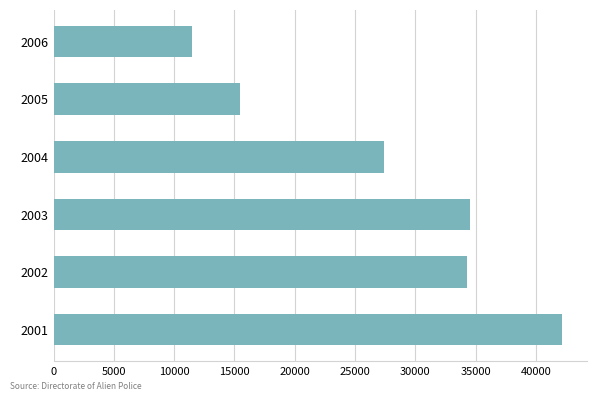

What is the ratio of the value at 2005 to the value at 2002?

0.5